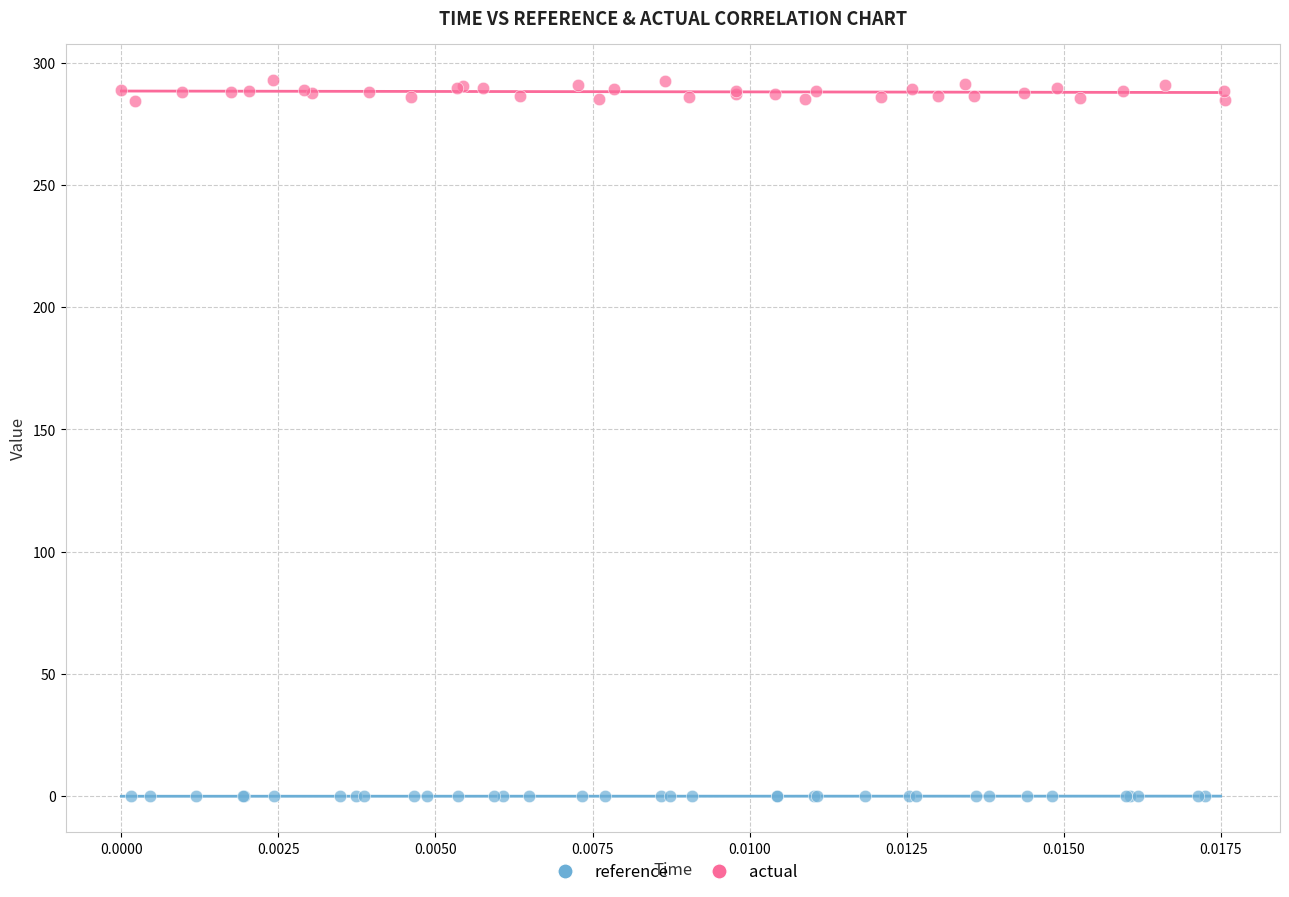

Which series reaches the maximum Y coordinate?

actual